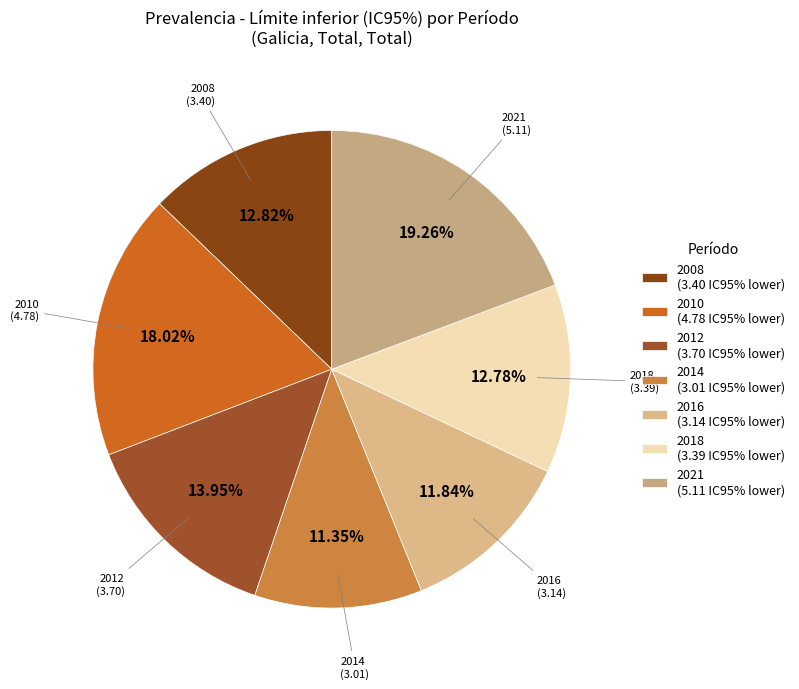

What is the largest slice in the pie chart?

2021